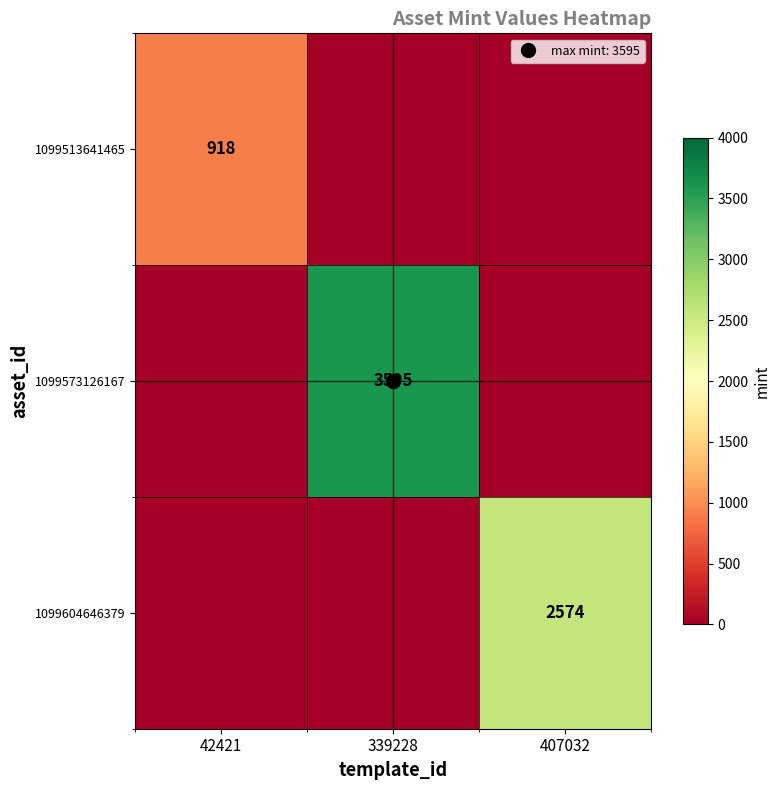

How many categories are shown in the chart?

3